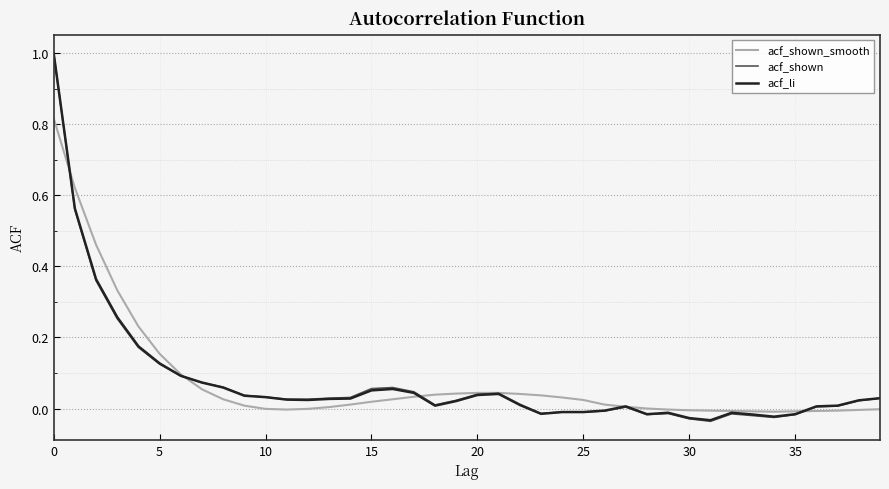

What is the maximum value shown in the chart?

1.0